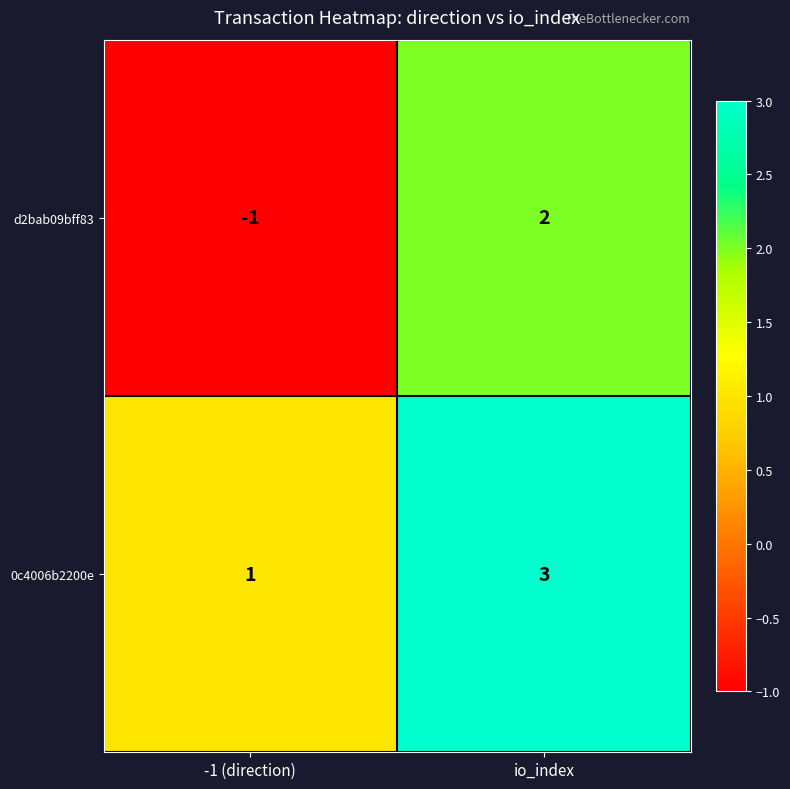

Reading left to right, what are all the values shown in this chart?

d2bab09bff83: -1	2
0c4006b2200e: 1	3